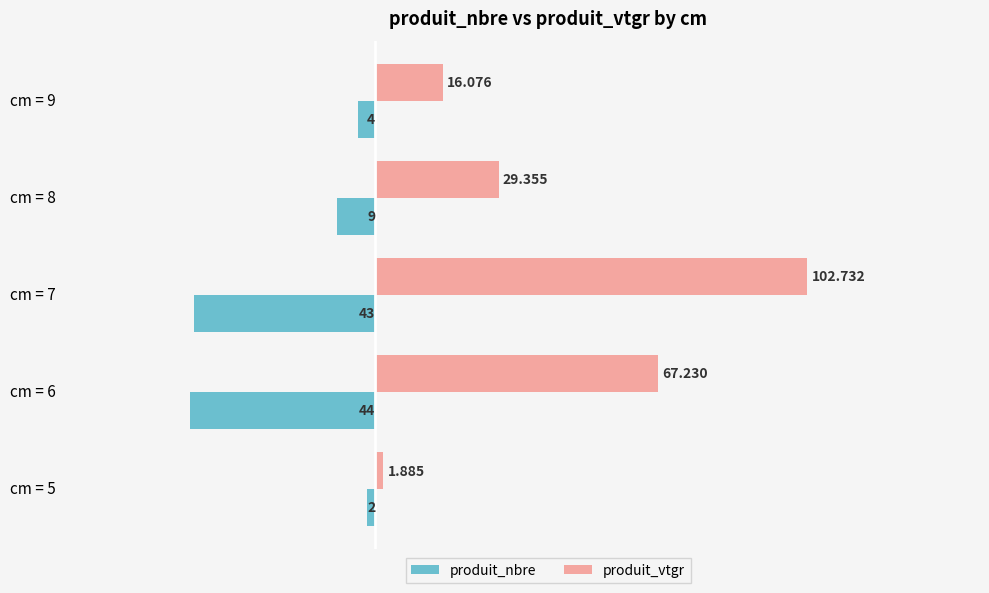

What are all the series names shown in the legend?

produit_nbre, produit_vtgr